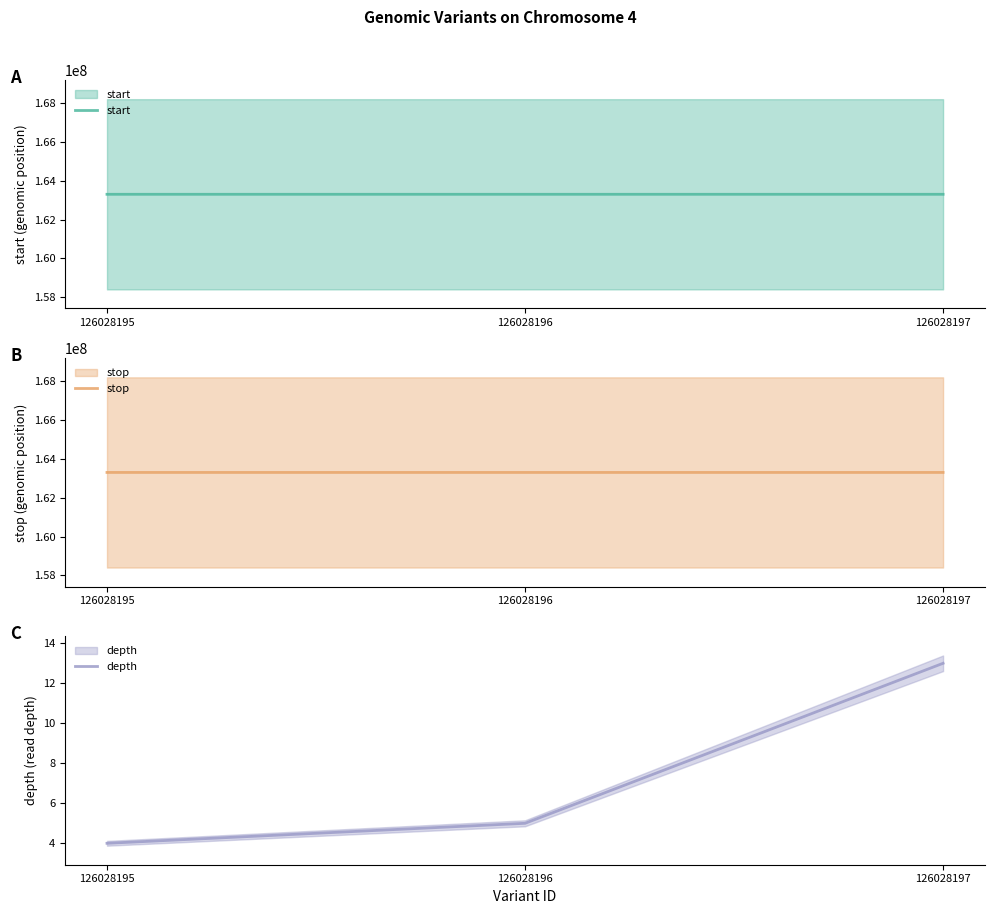

Where is depth nearest to the value 8?

126028196